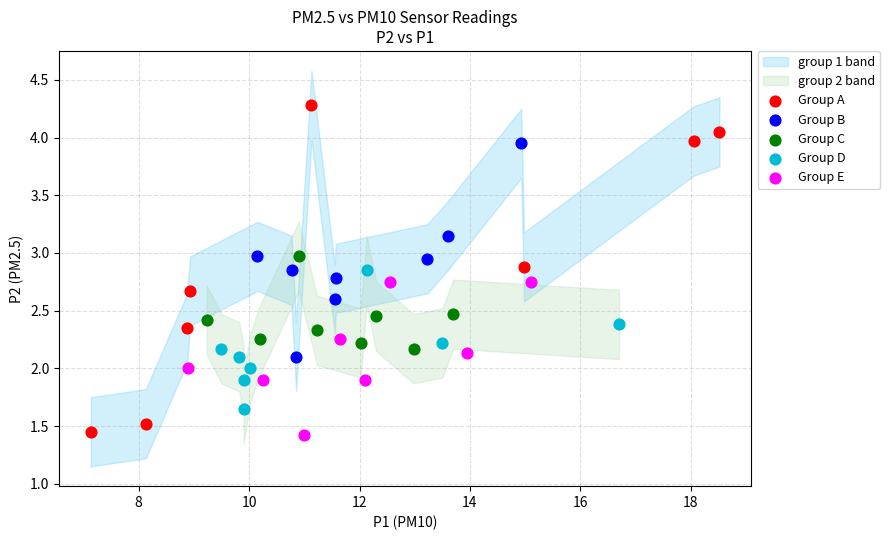

Which series has the largest Y range (max minus min)?

Group A